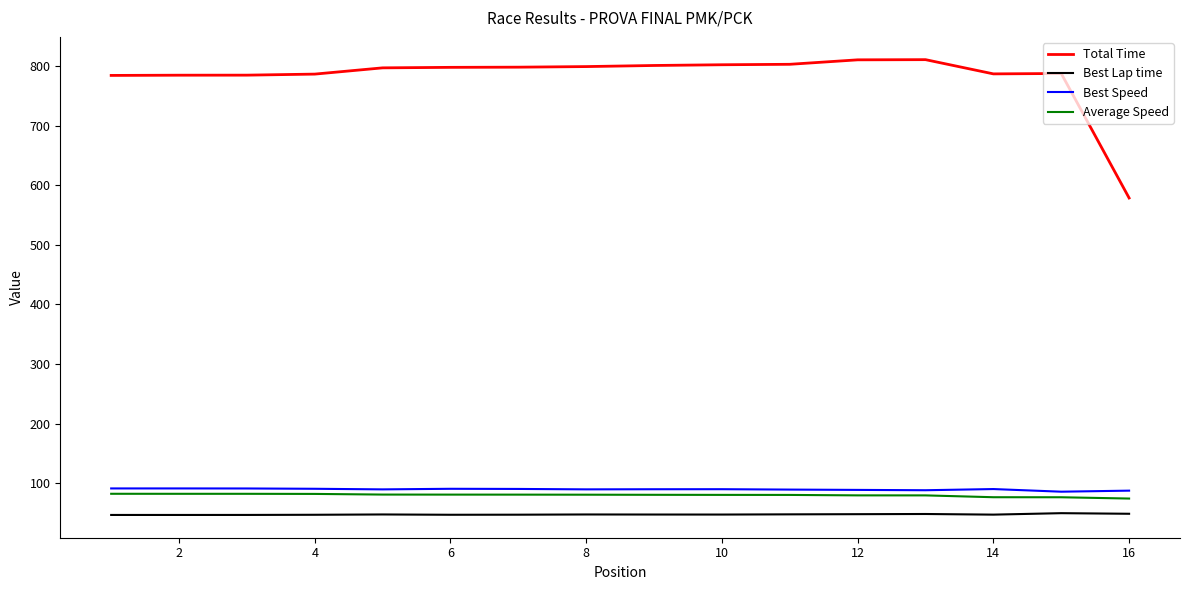

Which series has the largest total across all categories?

Total Time